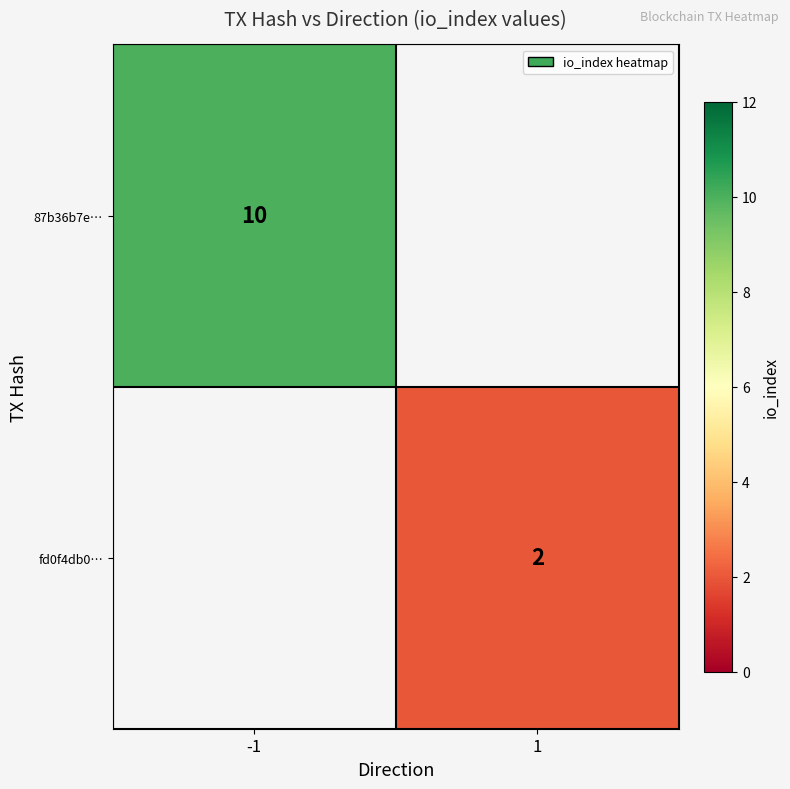

At how many categories does at least one series exceed 7?

1